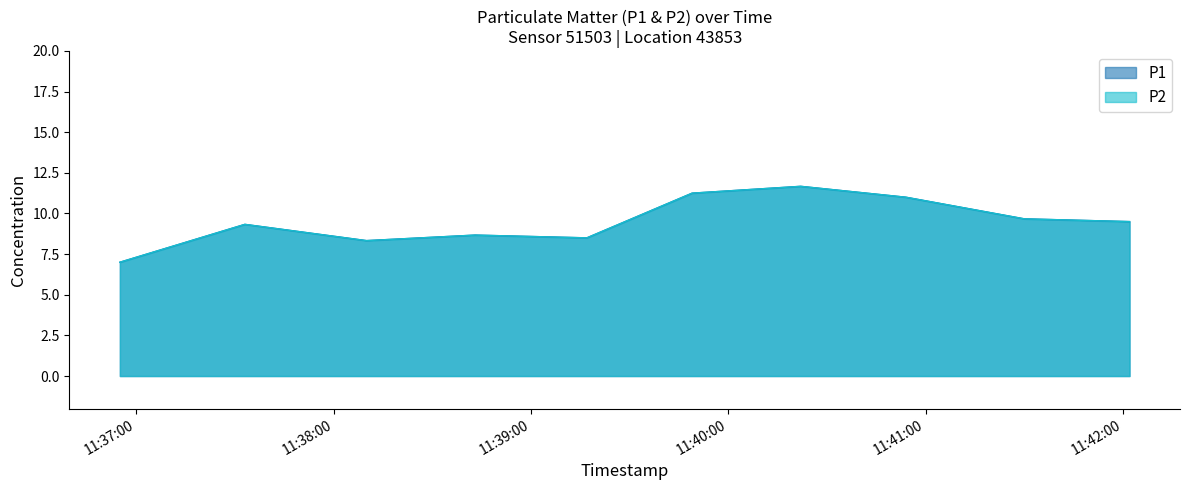

Where is the first local minimum for P2?

2024-01-30T11:38:10